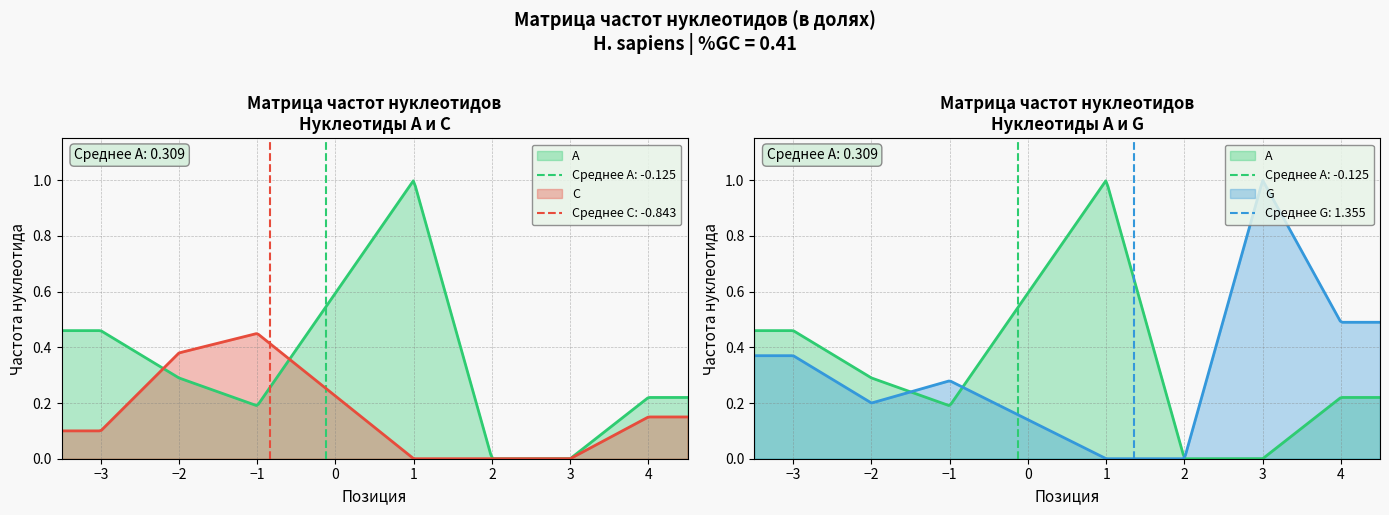

Between -1 and 4, which is larger?

4